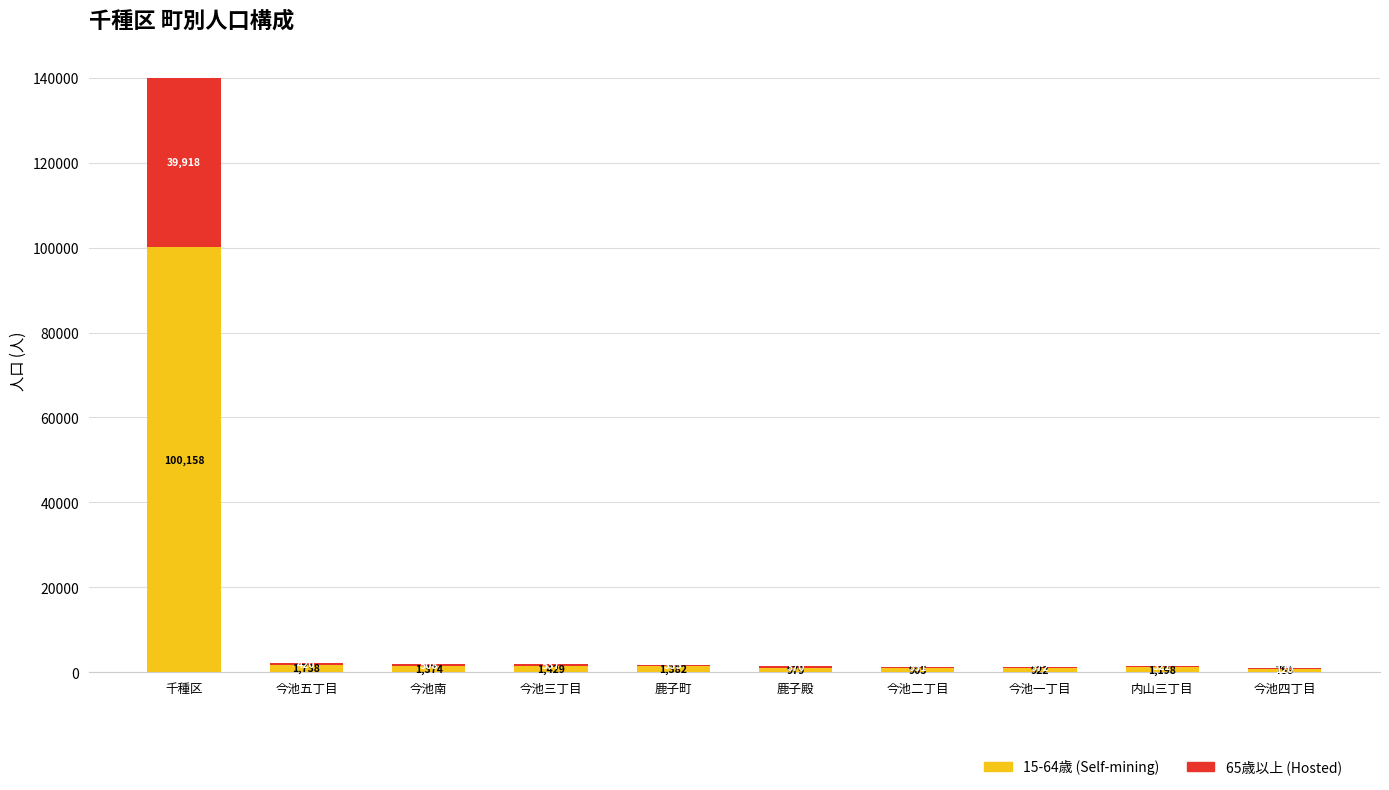

At which category is the sum across all series the highest?

千種区